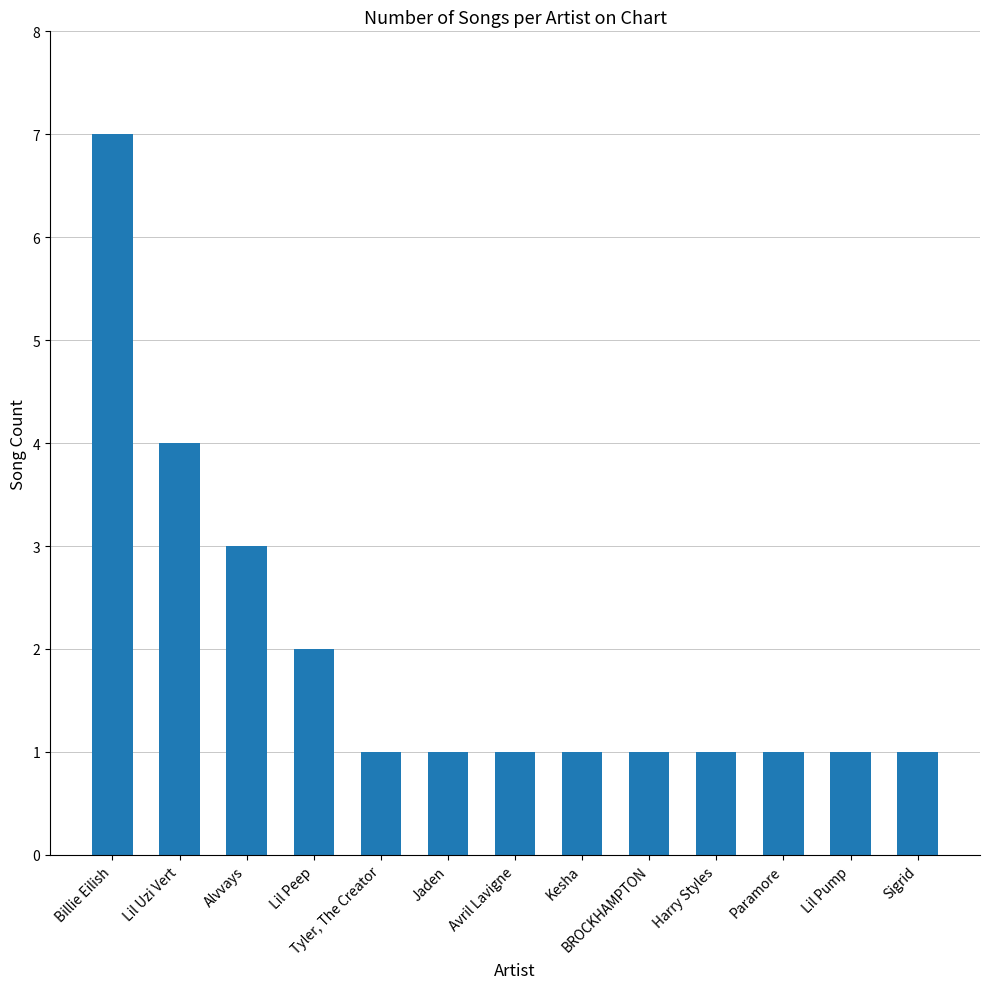

Reading left to right, list all the values displayed in this chart.

7	4	3	2	1	1	1	1	1	1	1	1	1